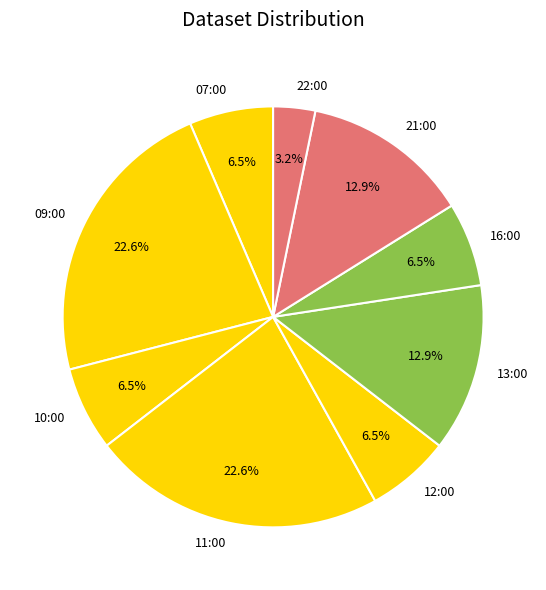

What is the smallest slice in the pie chart?

22:00